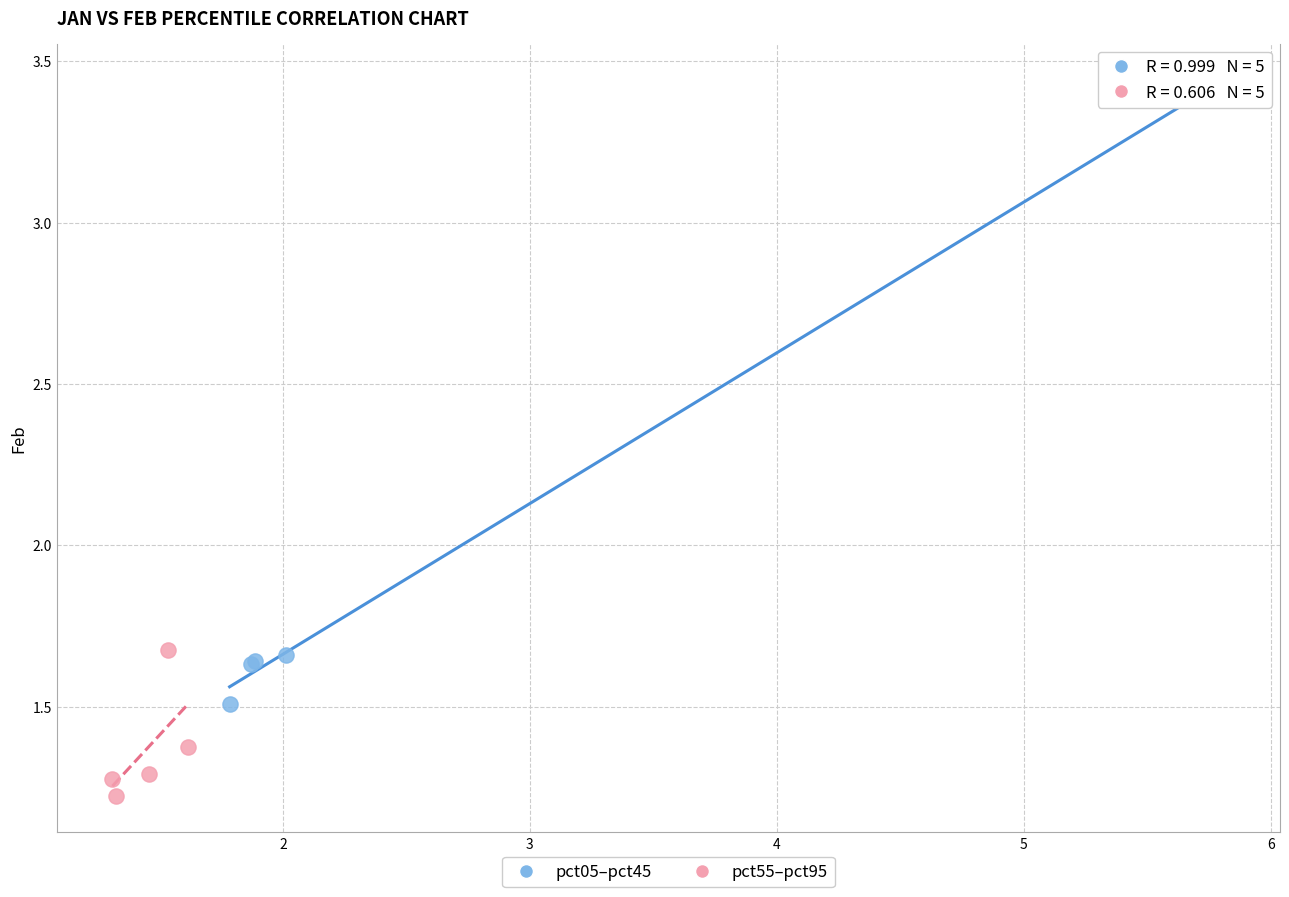

Which series reaches the maximum Y coordinate?

pct05–pct45